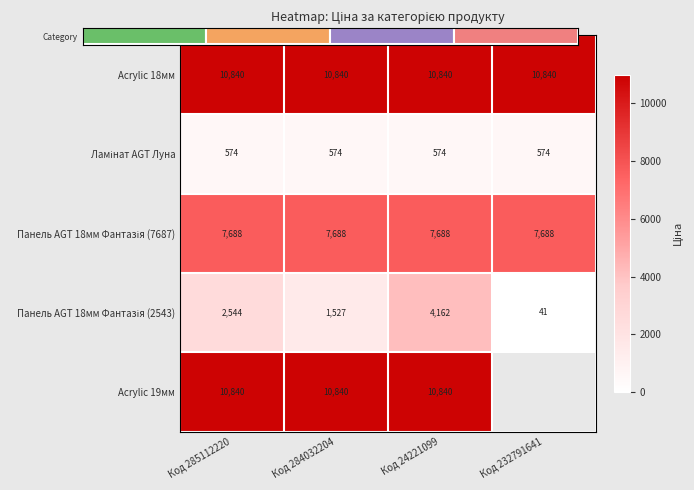

Between Код 24221099 and Код 232791641, which is larger?

Код 24221099